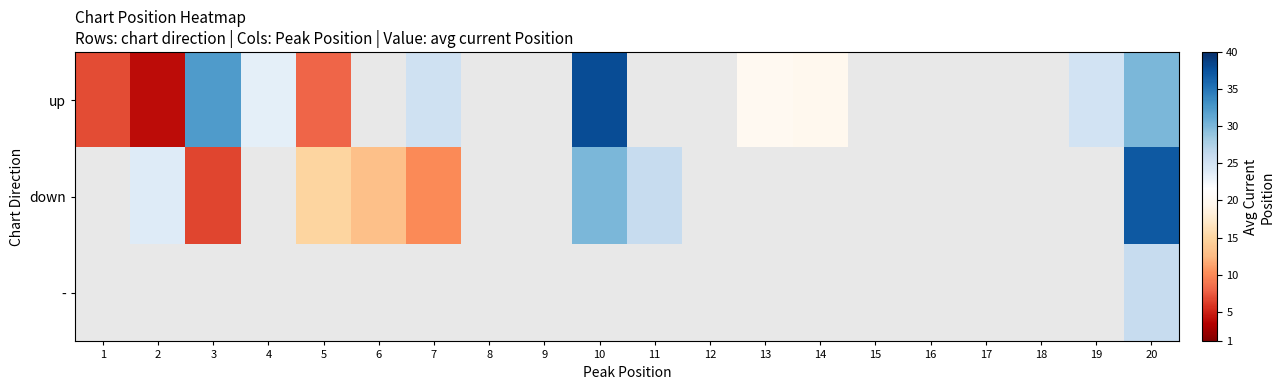

What is the difference between the maximum and minimum values in the up series?

34.0